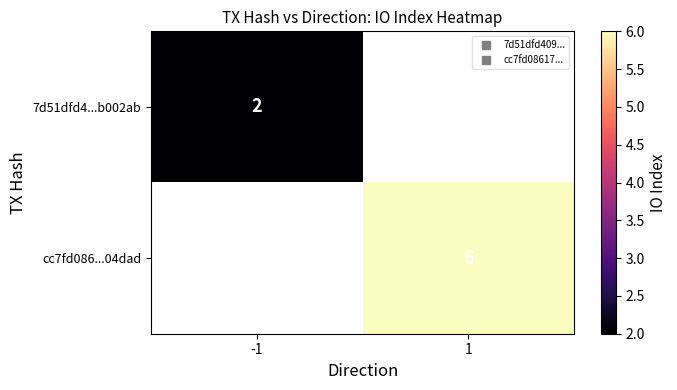

How many data points does each series have?

2